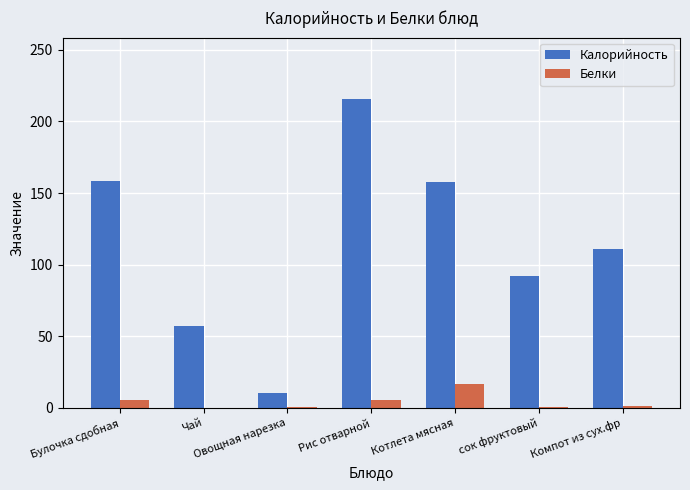

True or false: Белки has a value of 5.5 at Рис отварной.

True